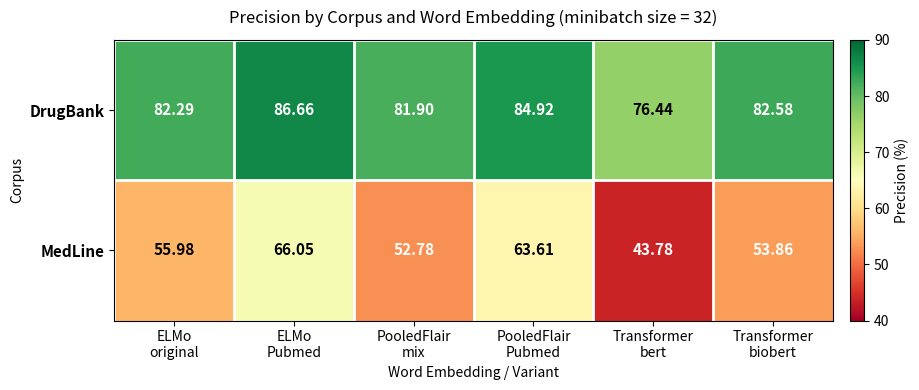

Which series has the largest total across all categories?

DrugBank